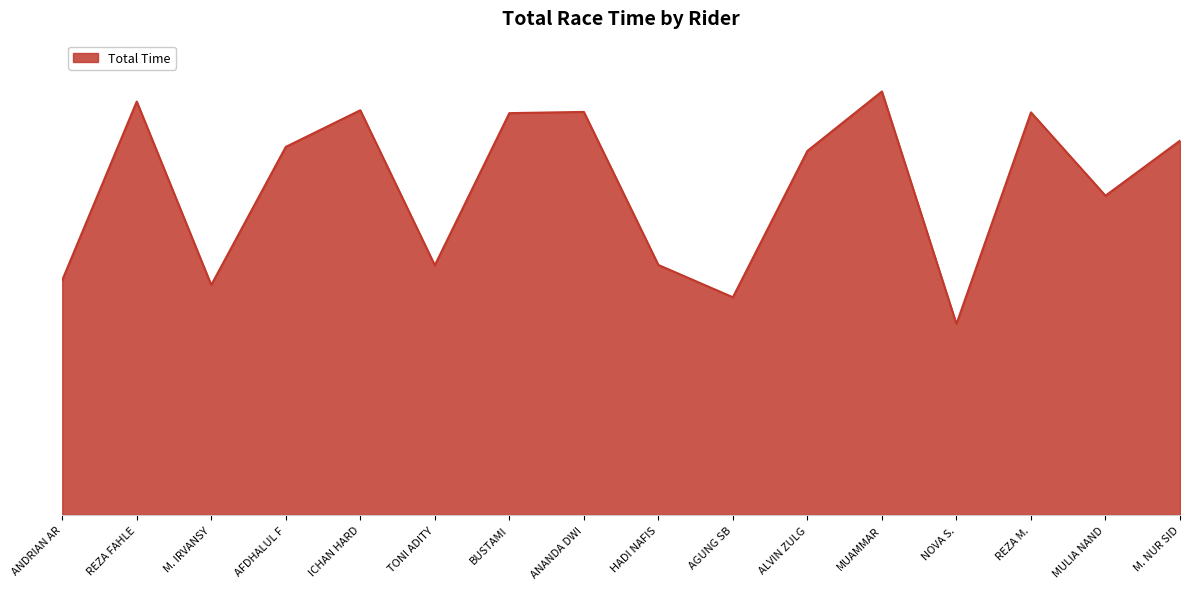

What is the difference between the maximum and minimum values?

283.6